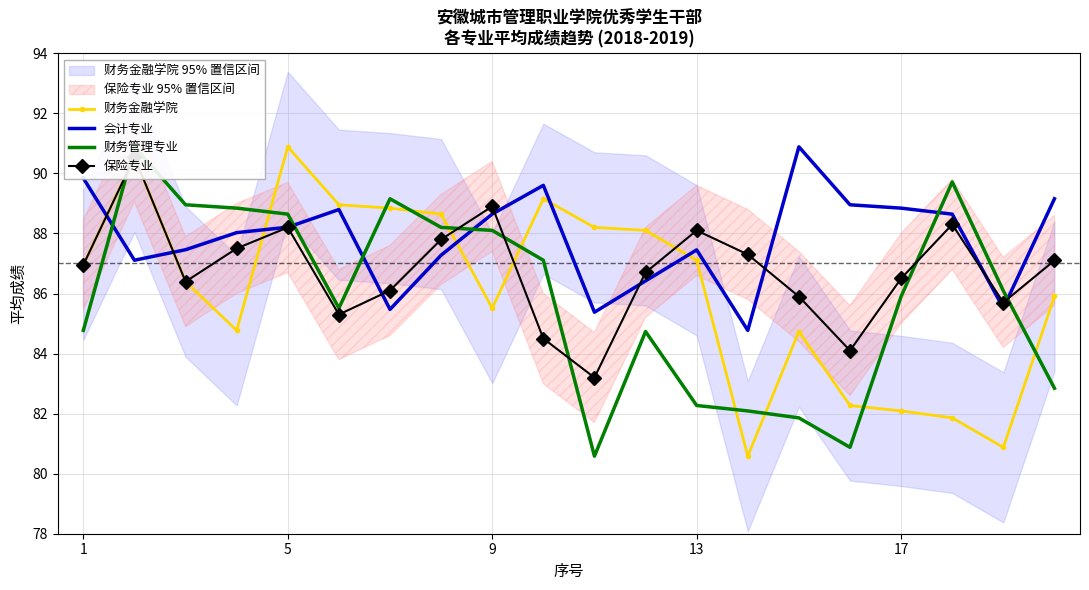

At 6, list the series in order from smallest to largest.

会计专业, 保险专业, 财务金融学院, 财务管理专业